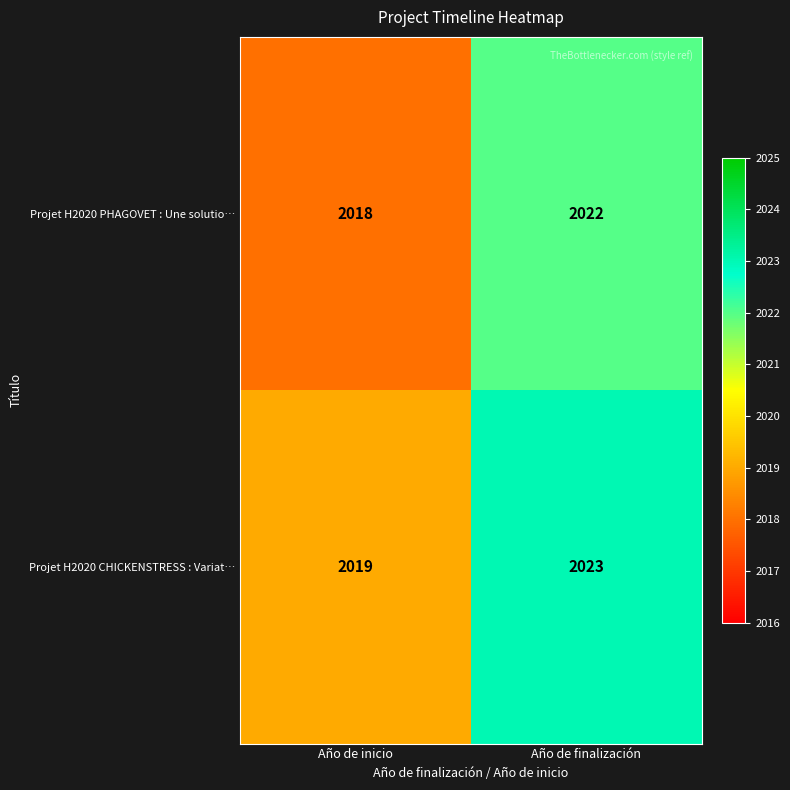

At Año de inicio, list the series in order from largest to smallest.

Projet H2020 CHICKENSTRESS : Variat…, Projet H2020 PHAGOVET : Une solutio…